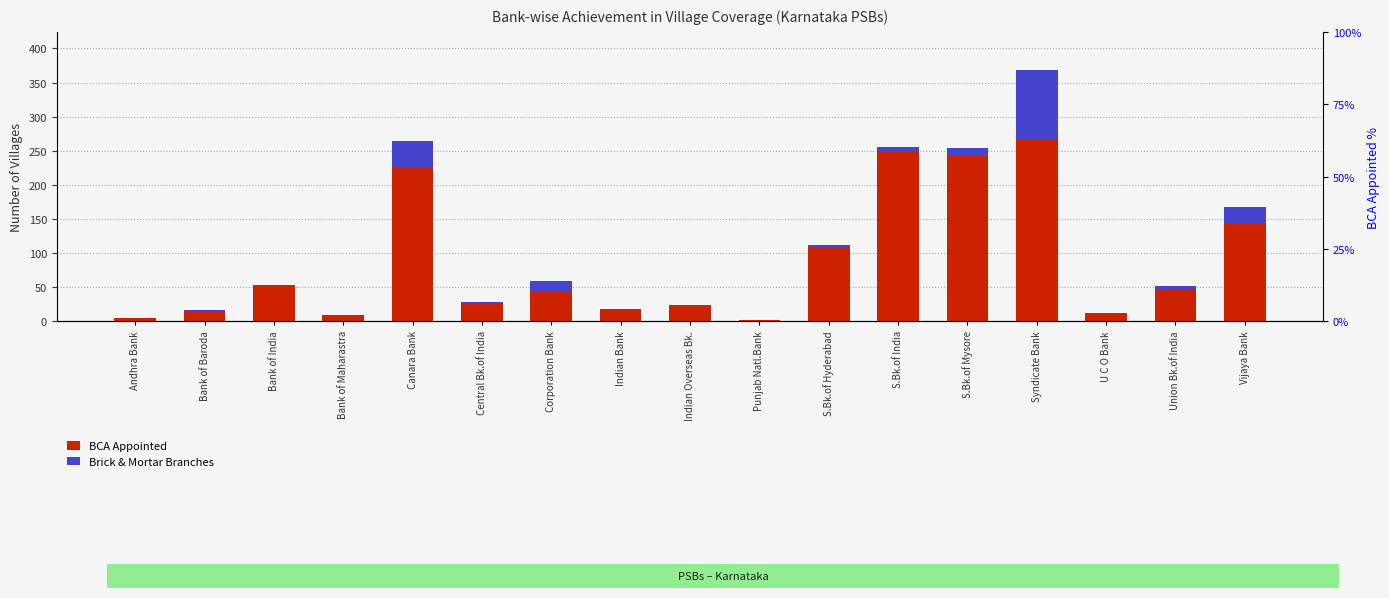

The Brick & Mortar Branches series shows 6 at Union Bk.of India. True or false?

False